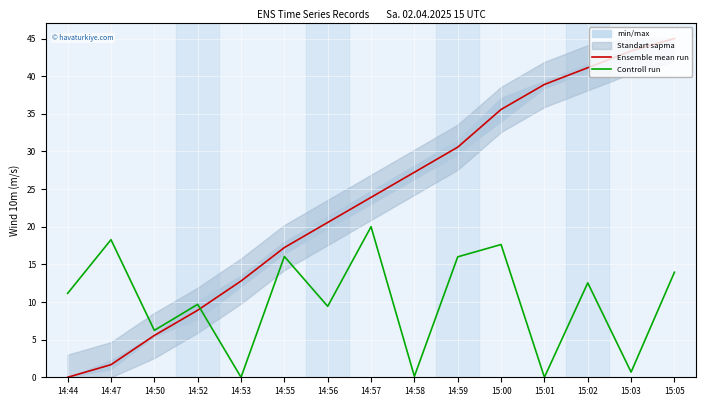

Rank the series by their maximum value, from highest to lowest.

Ensemble mean run, Controll run